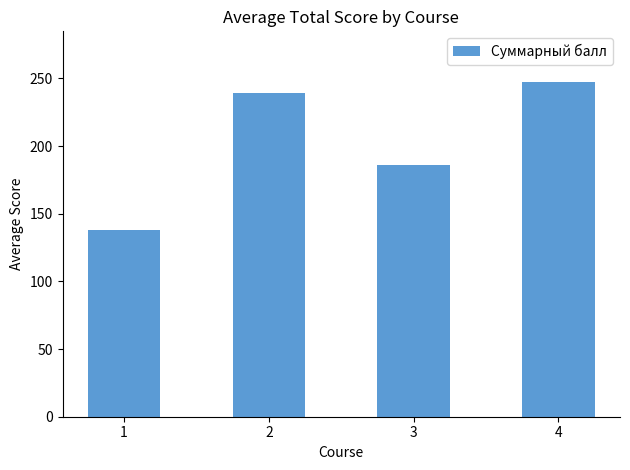

What is the value of the 1st bar from the left?

138.3